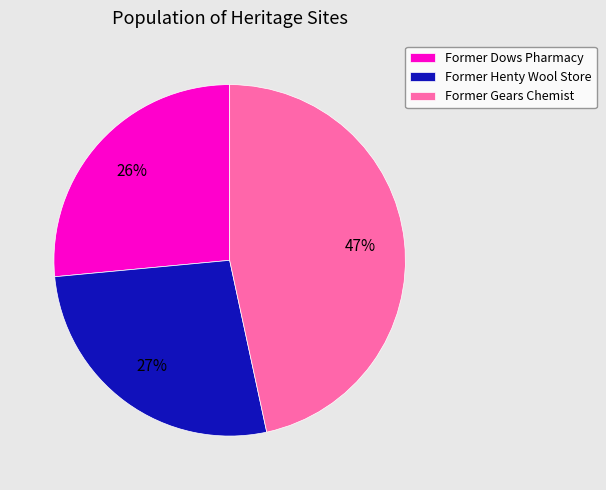

What is the largest slice in the pie chart?

Former Gears Chemist